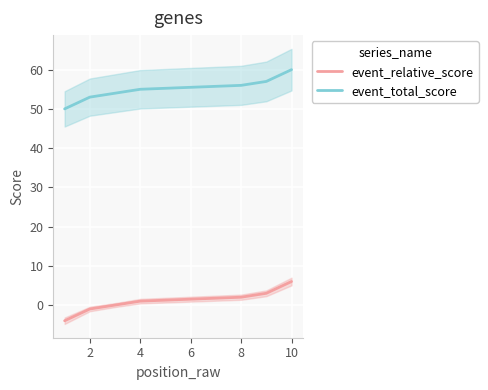

What is the value of the event_total_score point at the 5th from the left?

56